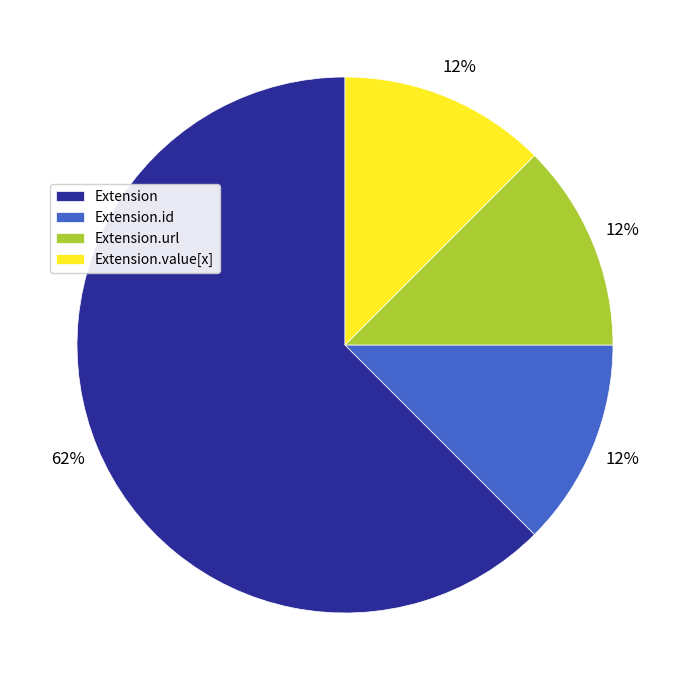

What is the majority slice?

Extension